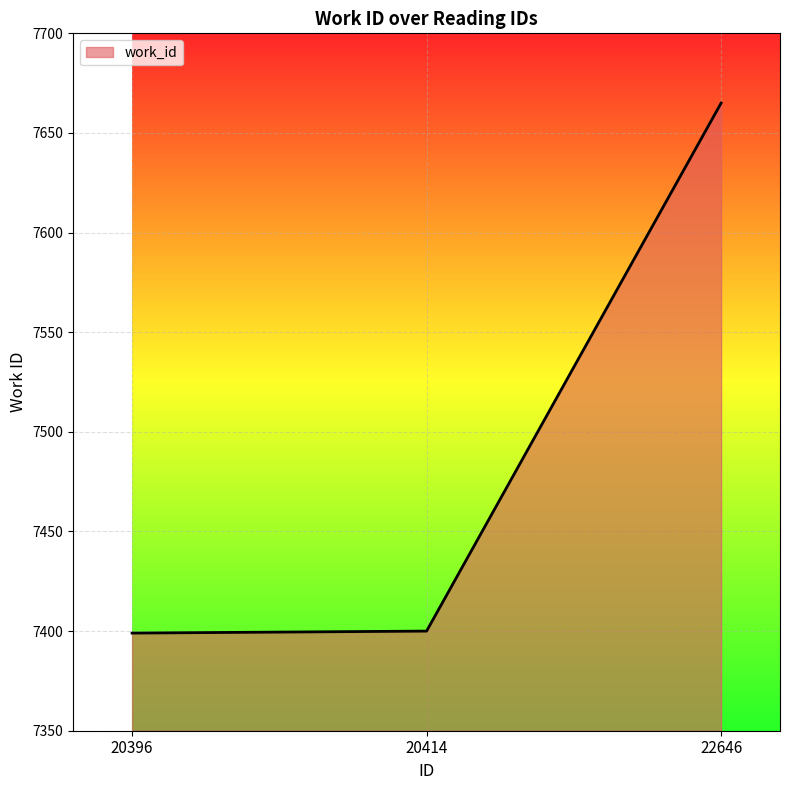

Is it true that the value at 22646 is 7665?

True